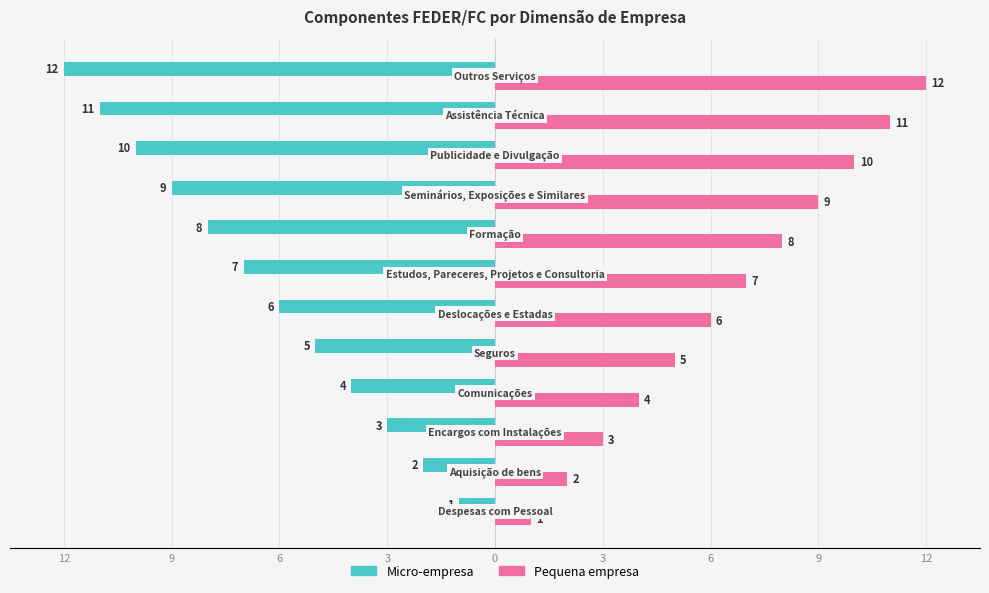

Rank the series by their maximum value, from highest to lowest.

Pequena empresa, Micro-empresa